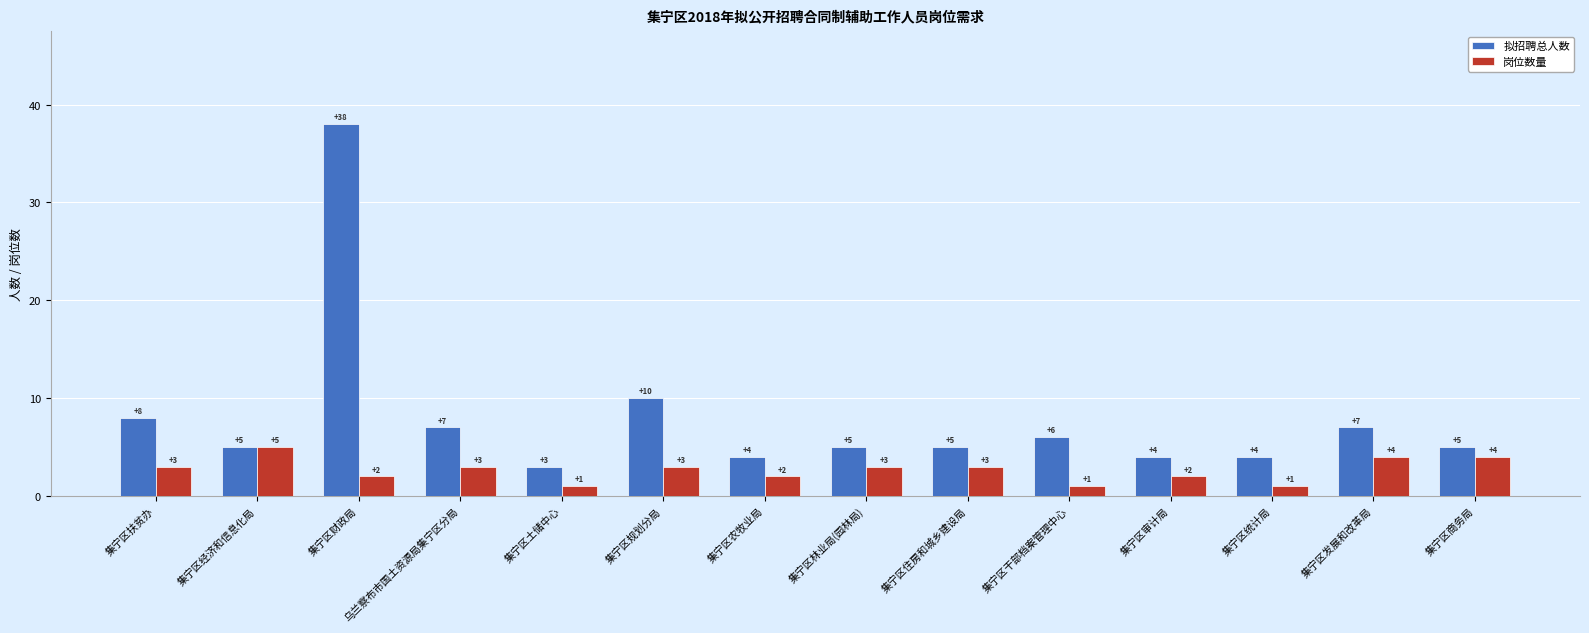

How many data points in 岗位数量 are less than 3?

6